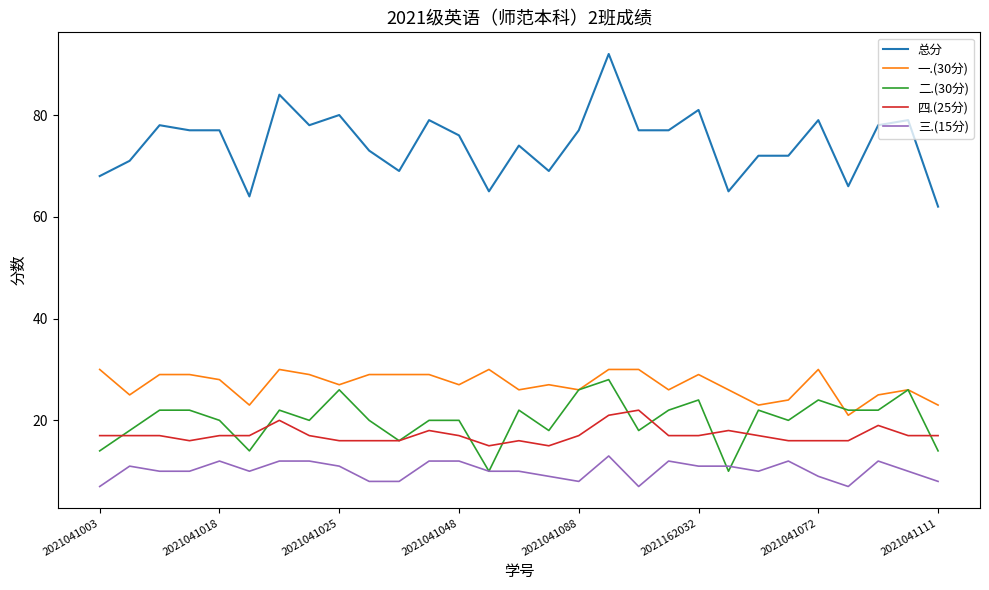

What is the maximum value for 总分?

92